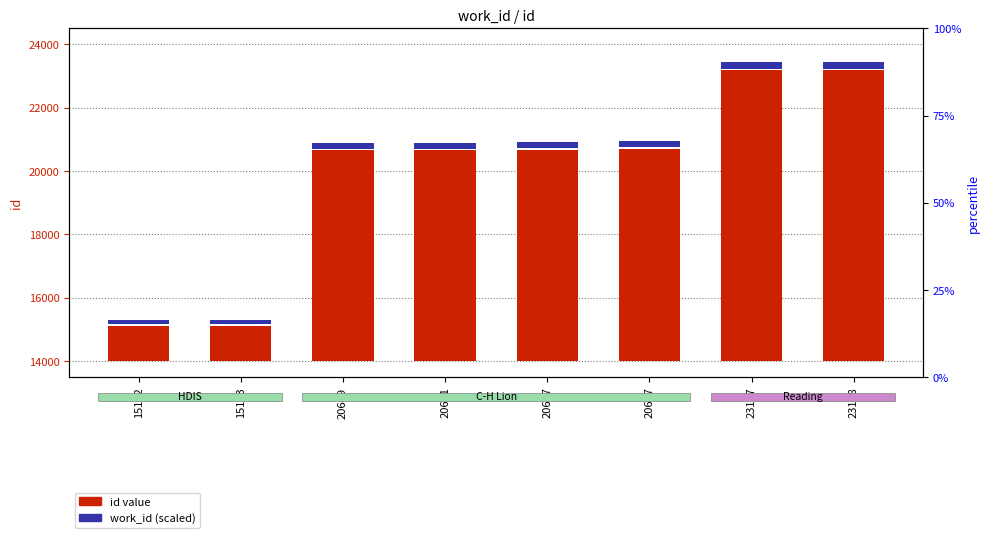

Count the number of categories in the chart.

8